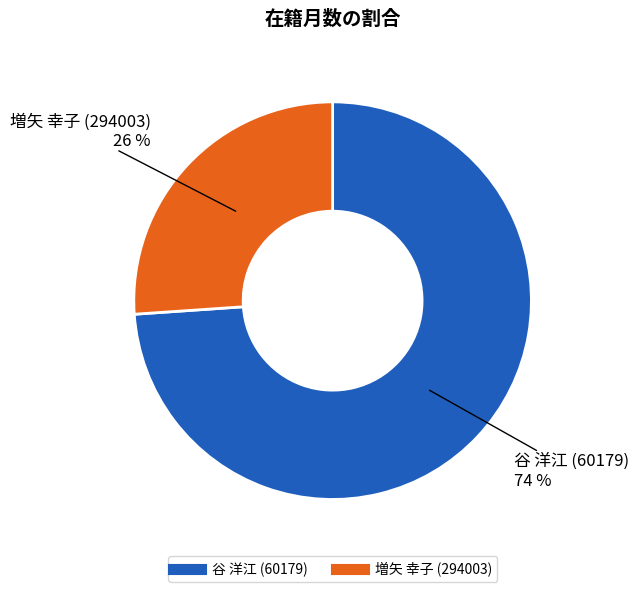

Between 谷 洋江 (60179) and 増矢 幸子 (294003), which is larger?

谷 洋江 (60179)